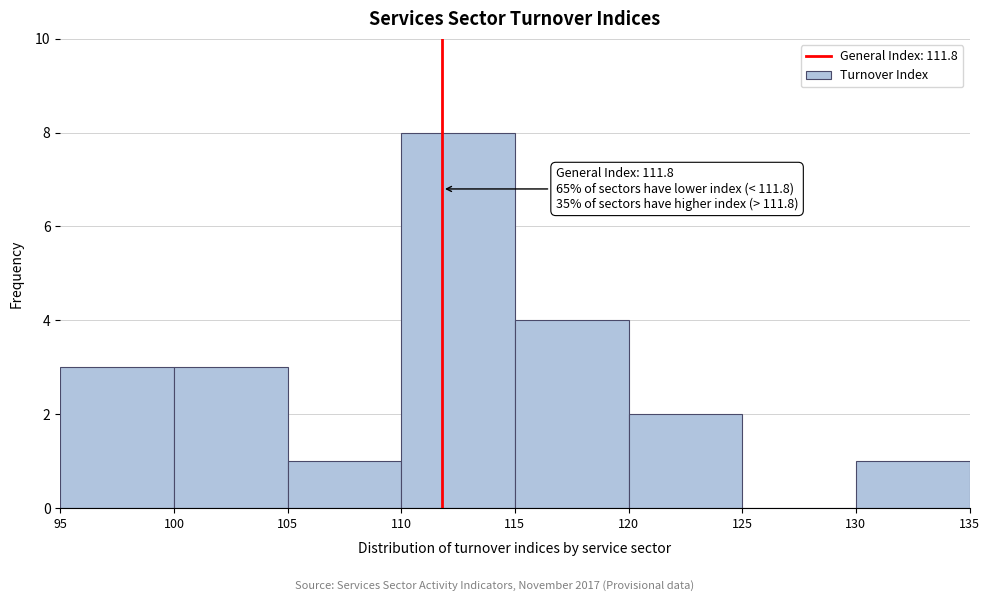

Which range on the x-axis has the tallest bar?

110 to 115